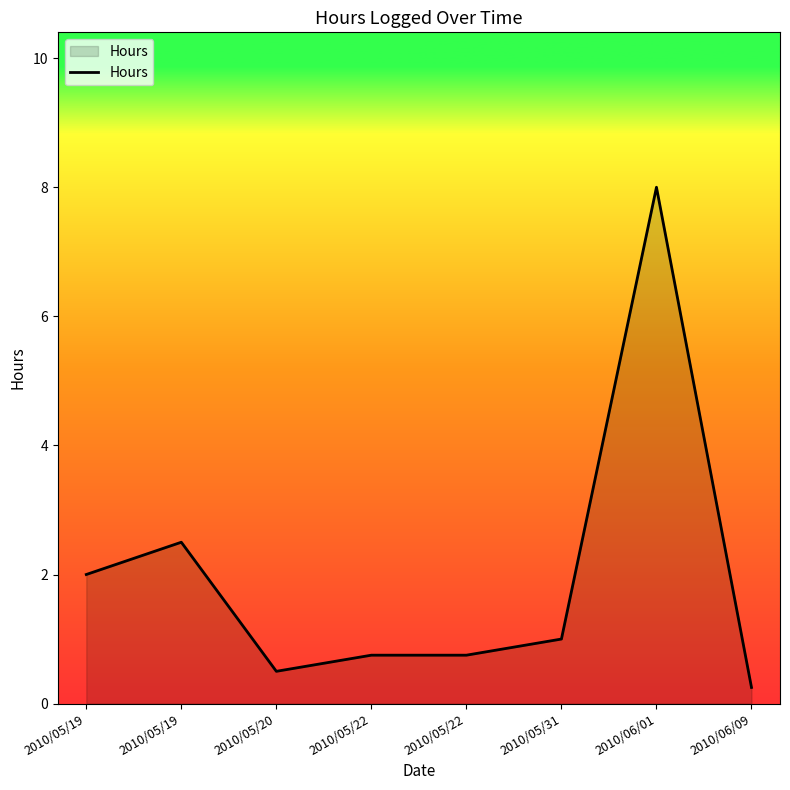

What is the label of the 5th point from the right?

2010/05/22